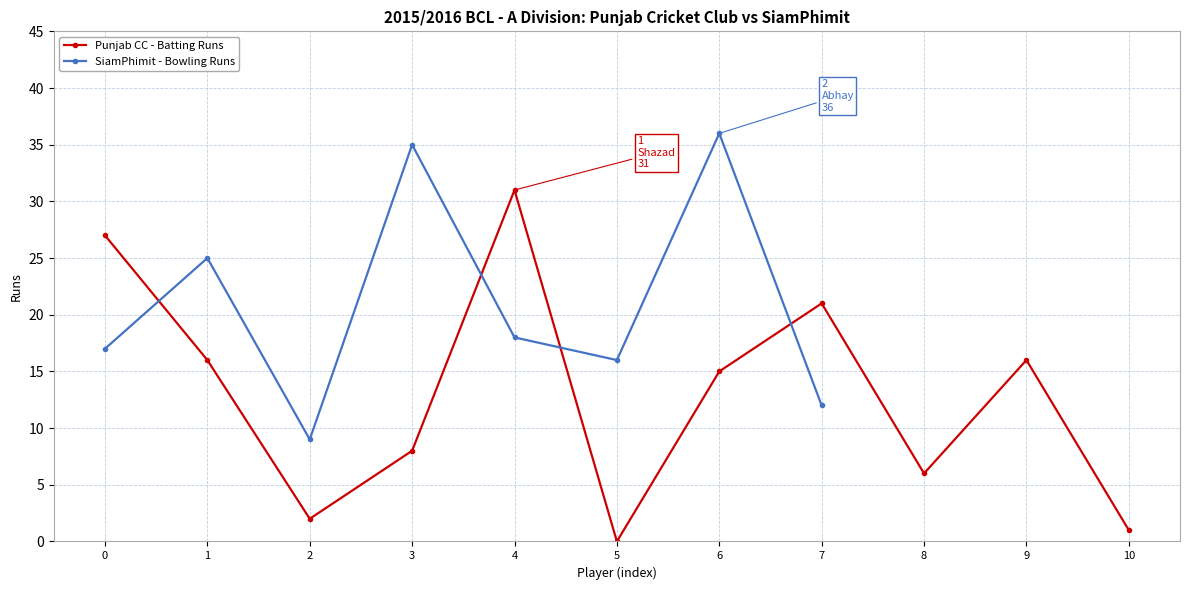

What is the maximum value shown in the chart?

31